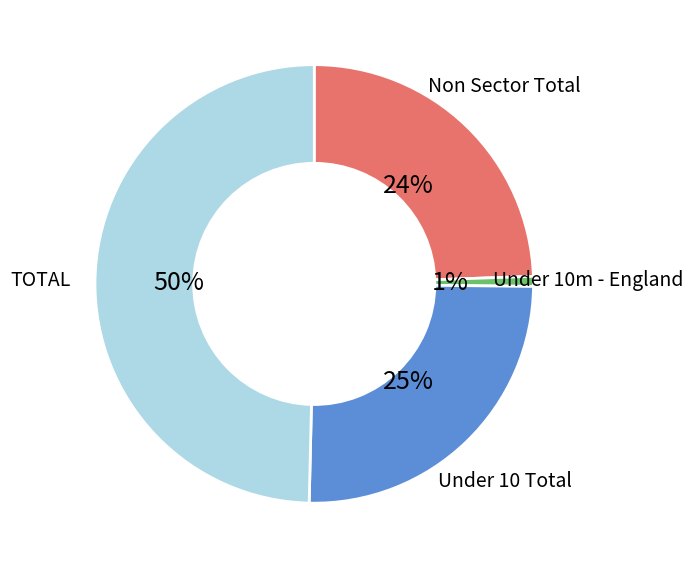

Which has a higher value, Non Sector Total or Under 10m - England?

Non Sector Total